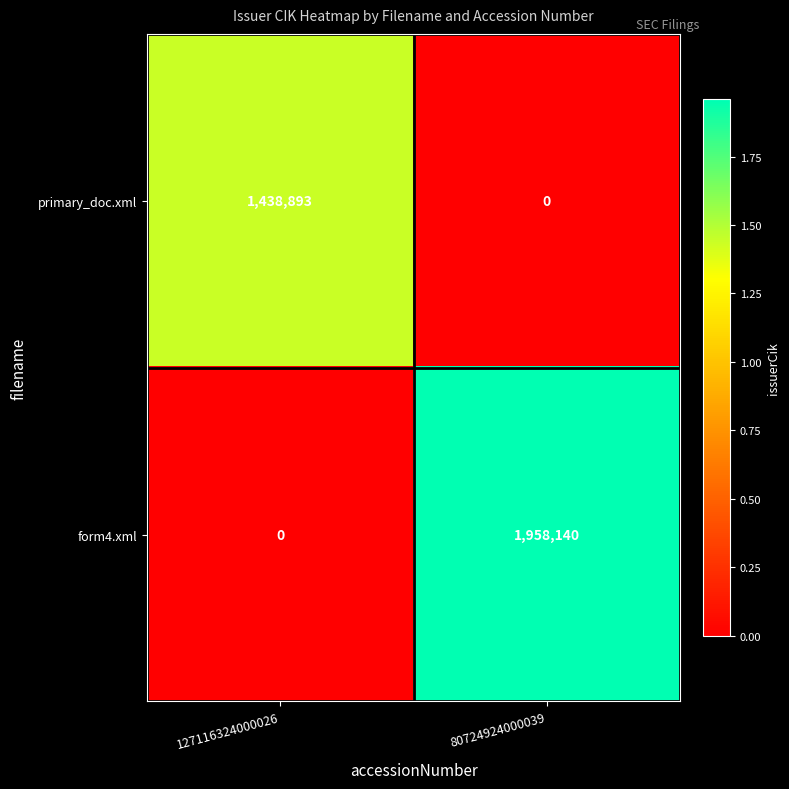

What is the difference between the highest and lowest values at 127116324000026?

1438893